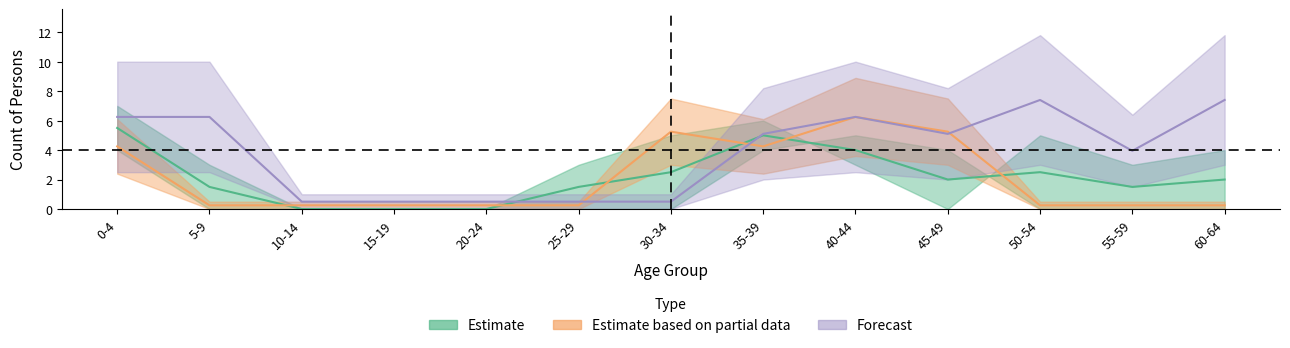

At which label is Females closest to 3?

0-4